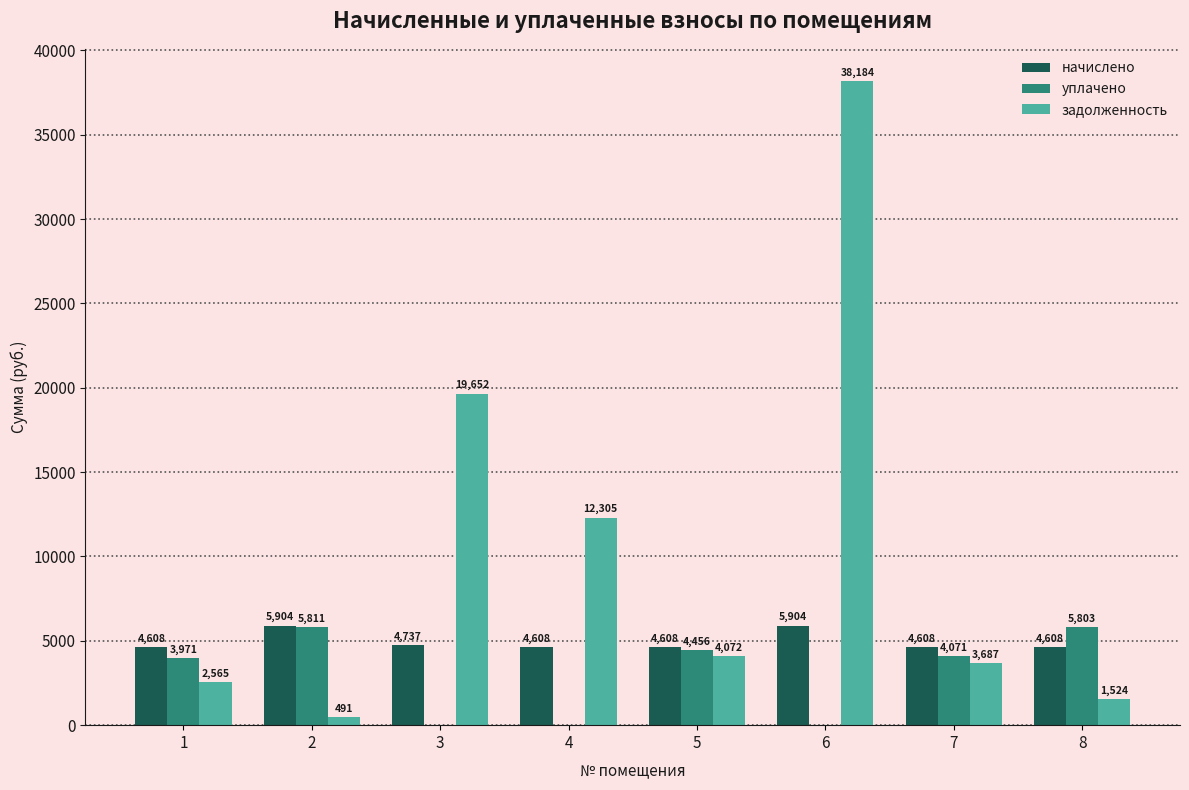

At which label is начислено closest to 5256?

3